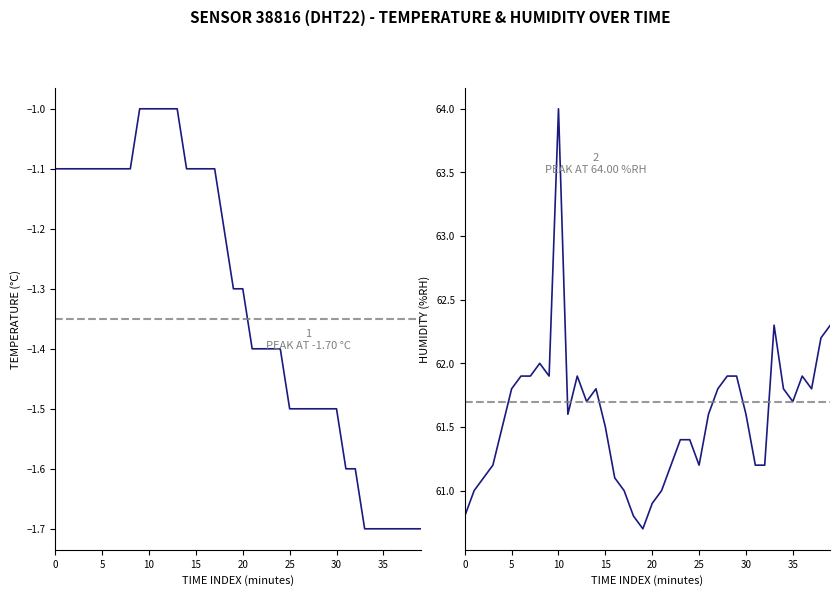

How many categories are shown in the chart?

40